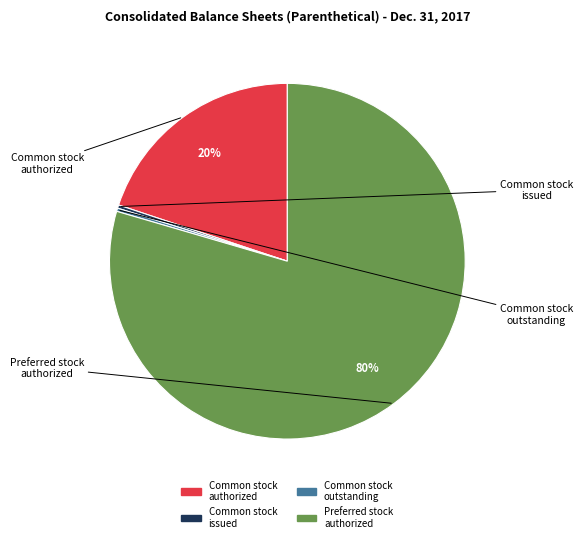

To the nearest percent, what is the average slice percentage?

25%